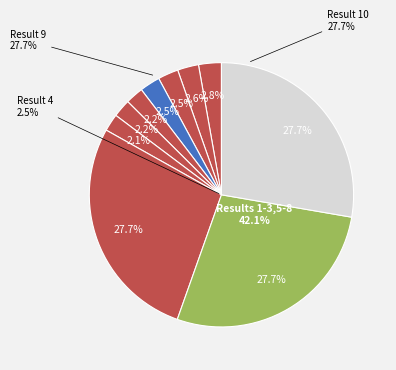

How many slices are in this pie chart?

10